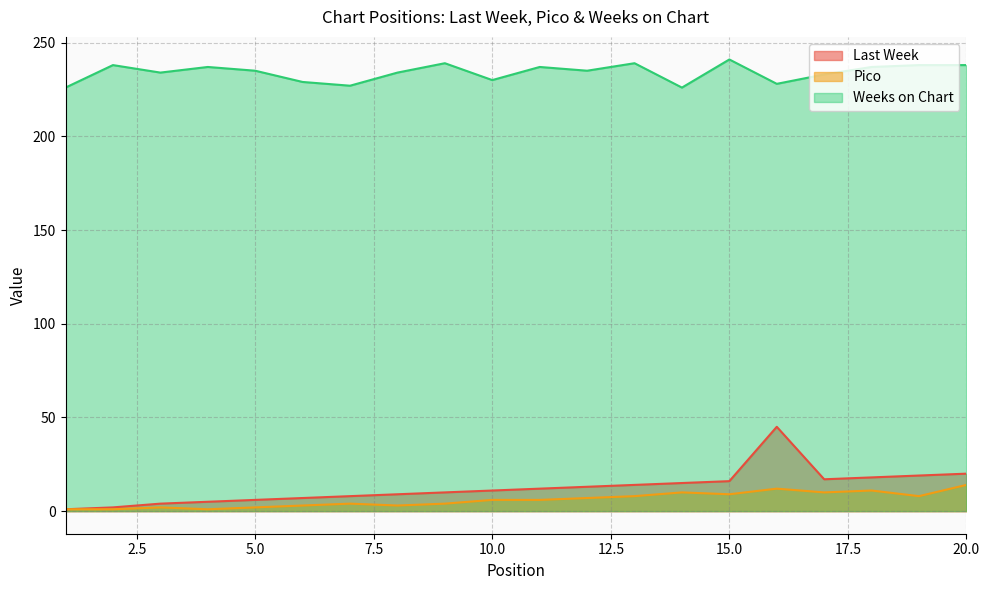

Is the value of Pico at 6 greater than the value of Last Week at 1?

Yes